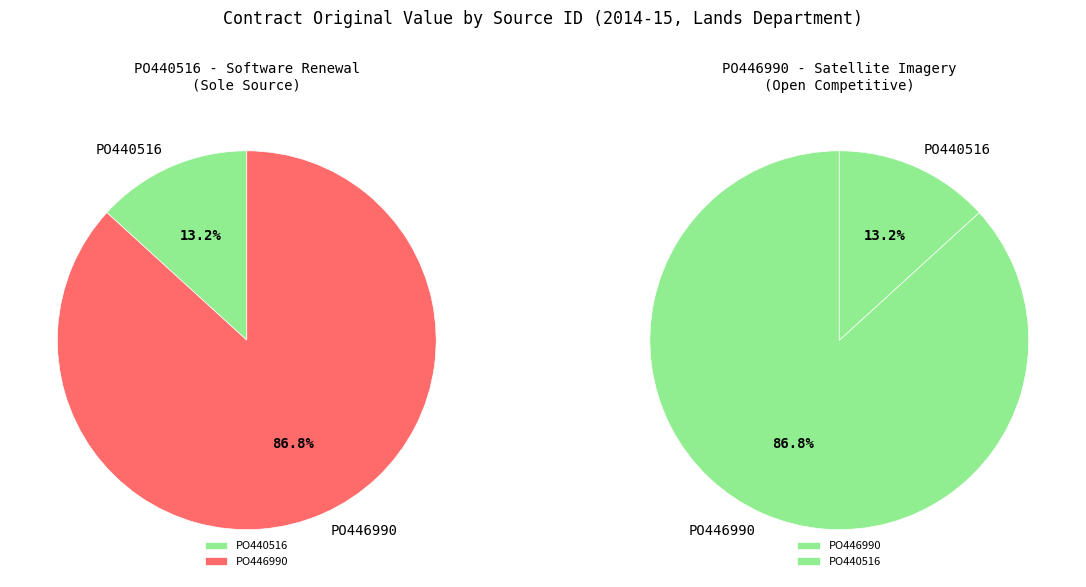

To the nearest percent, what is the difference between the largest and smallest slice percentages?

74%